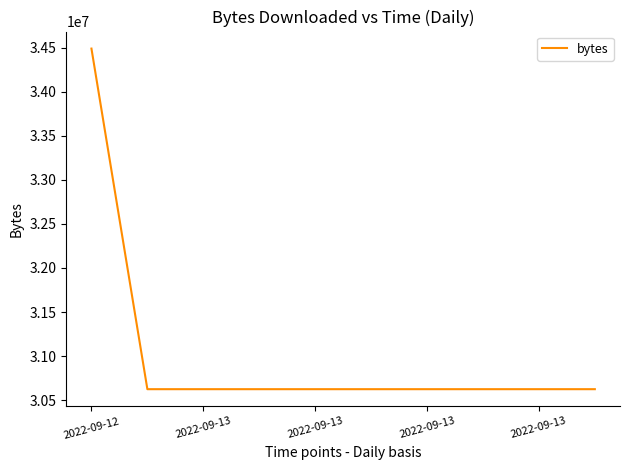

What is the average value?

31012109